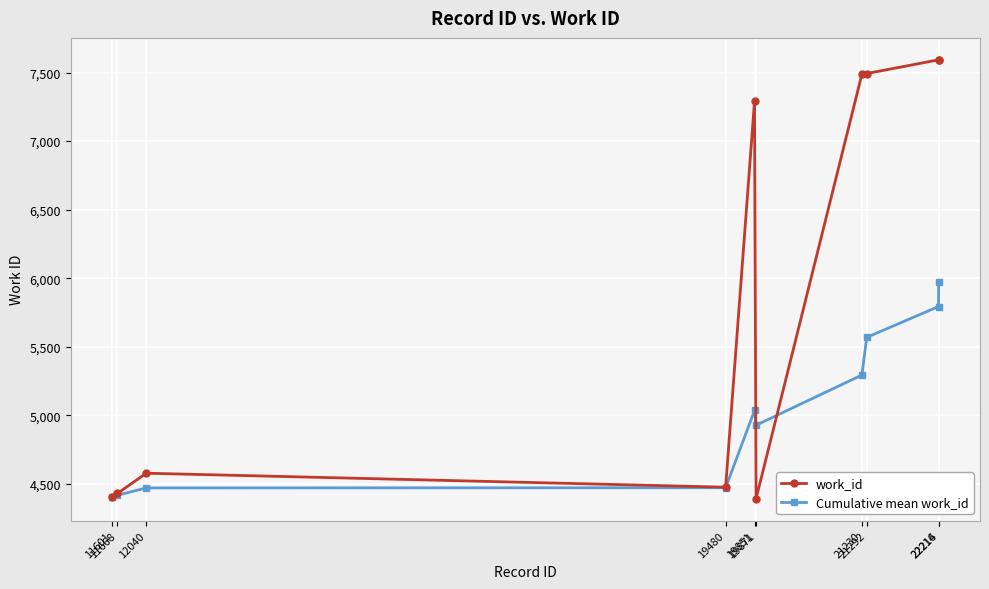

At which category is the sum across all series the highest?

22216